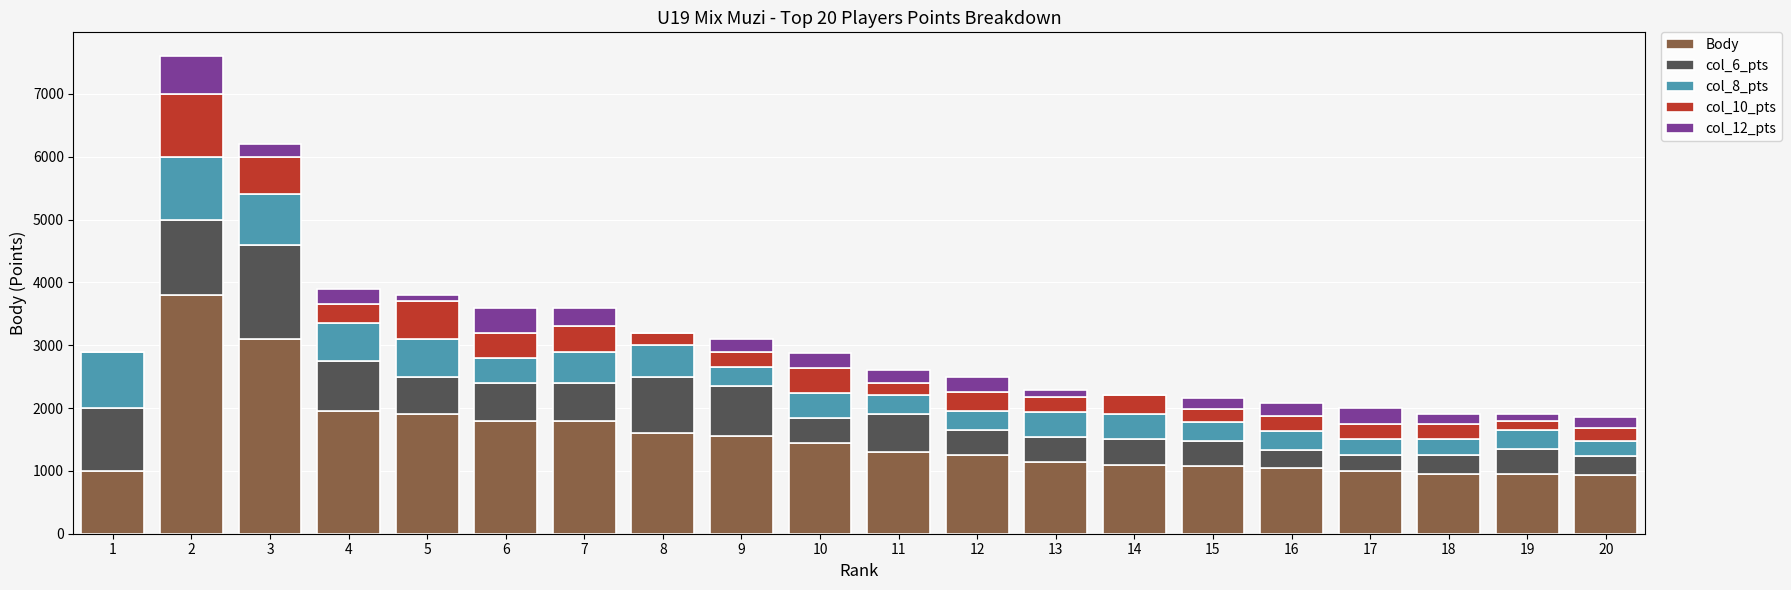

What is the highest value of the Body series?

3800